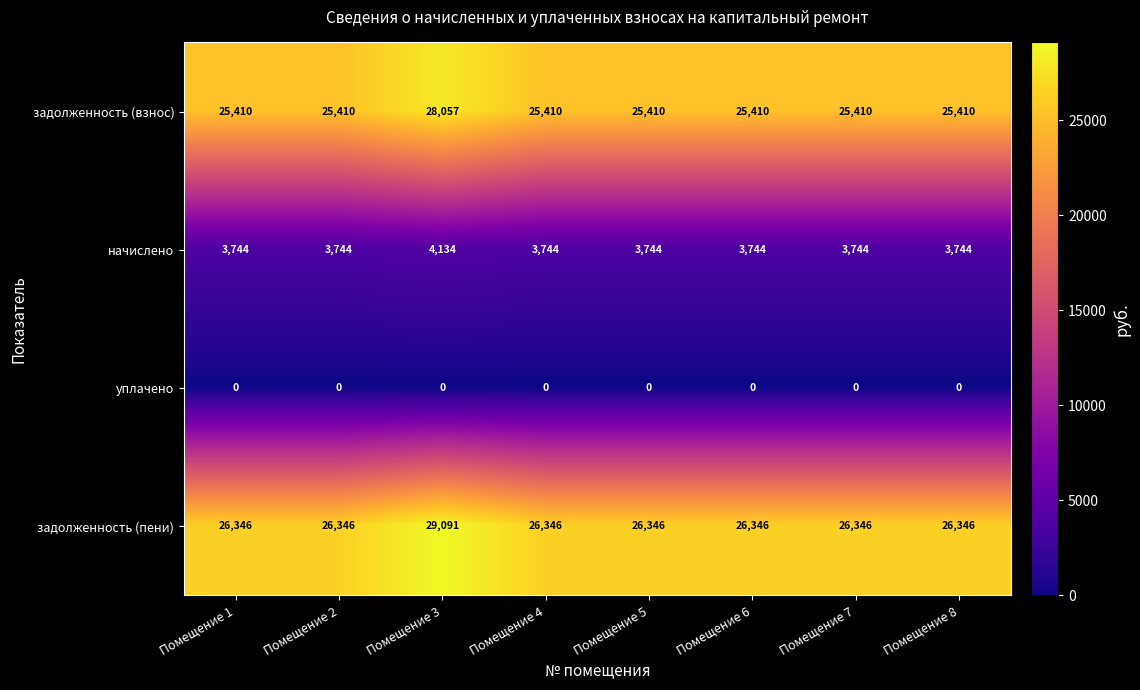

Is it true that начислено equals 3744 at Помещение 5?

True